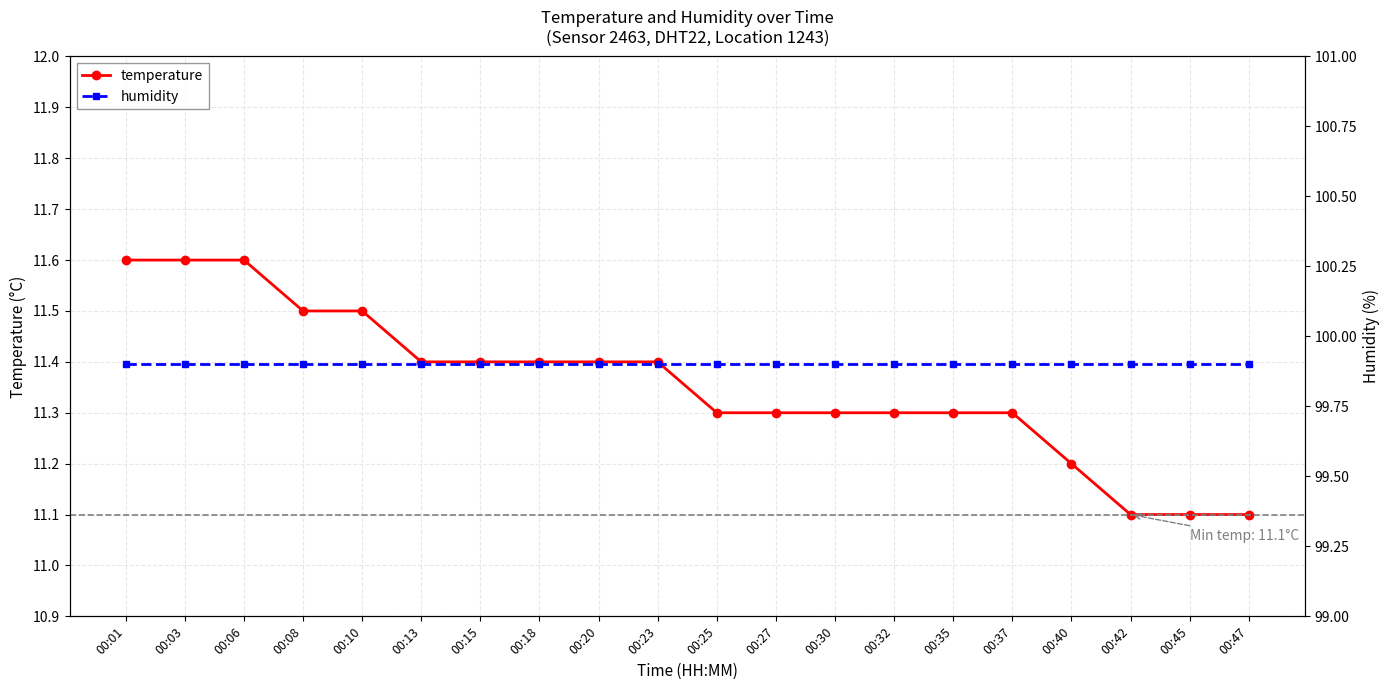

Rank the categories by temperature value from highest to lowest.

00:01, 00:03, 00:06, 00:08, 00:10, 00:13, 00:15, 00:18, 00:20, 00:23, 00:25, 00:27, 00:30, 00:32, 00:35, 00:37, 00:40, 00:42, 00:45, 00:47